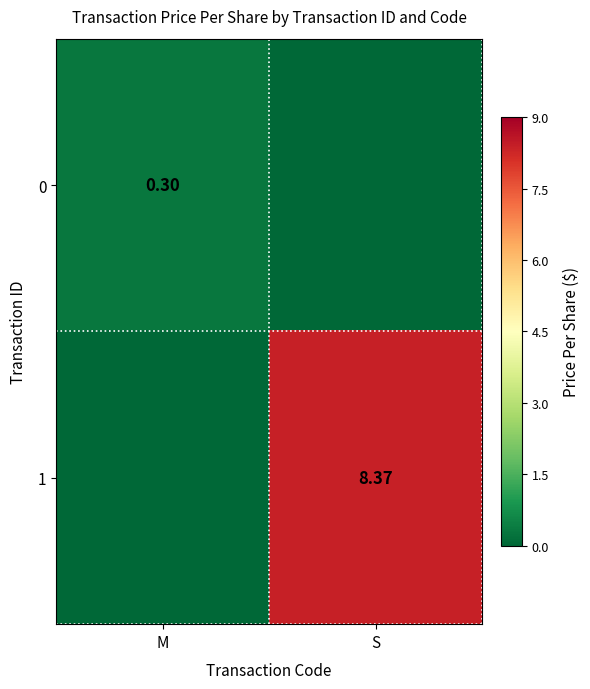

At which label is 1 closest to 4?

M